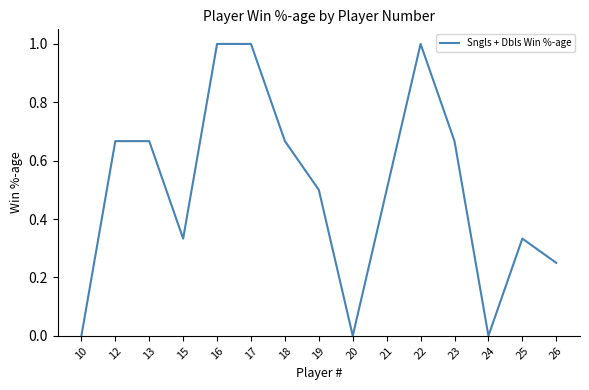

Which has a higher value, 12 or 21?

12